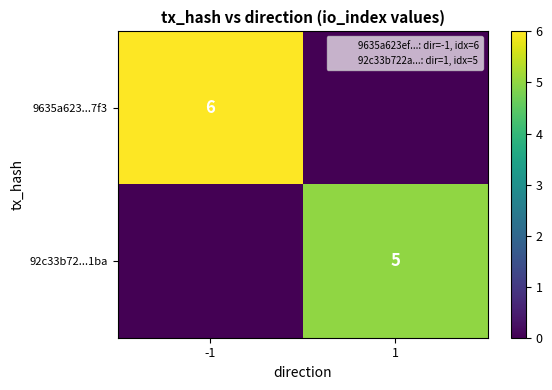

Count the number of categories in the chart.

2